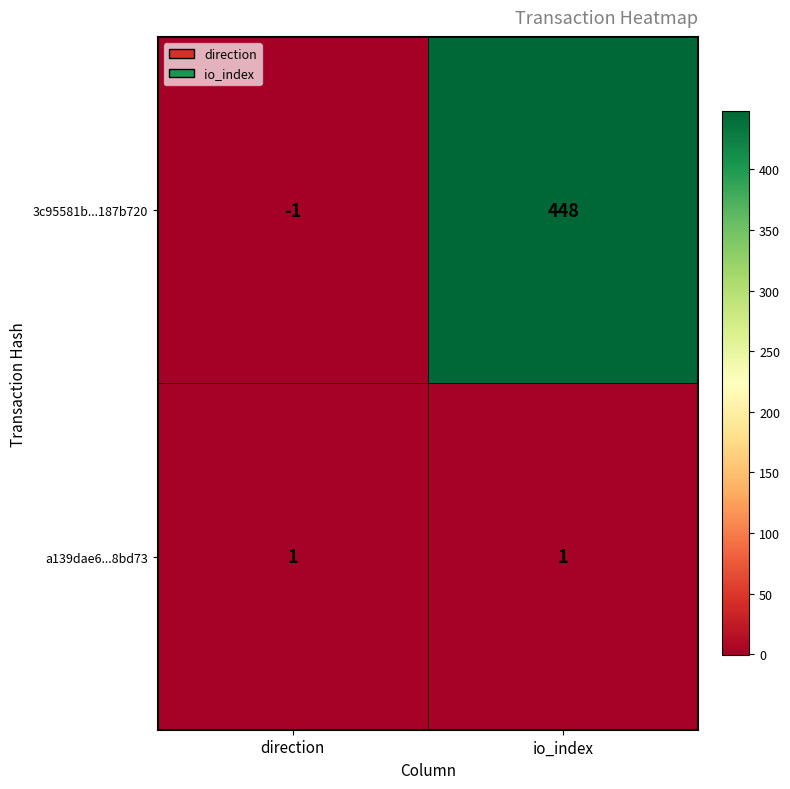

Is it true that a139dae6...8bd73 equals 1 at io_index?

True